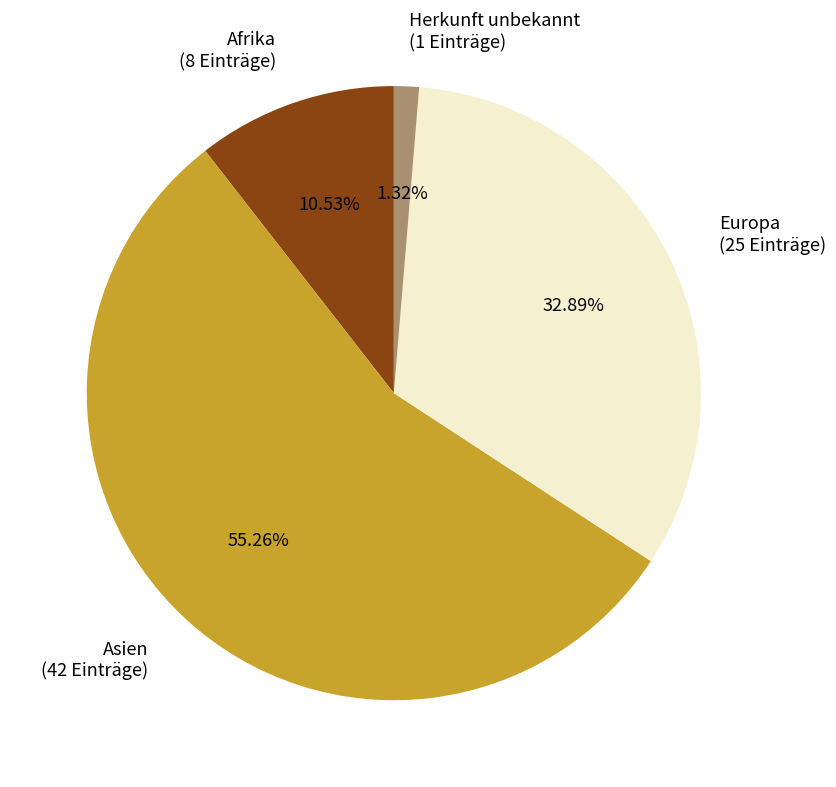

Which category has the biggest portion of the pie?

Asien